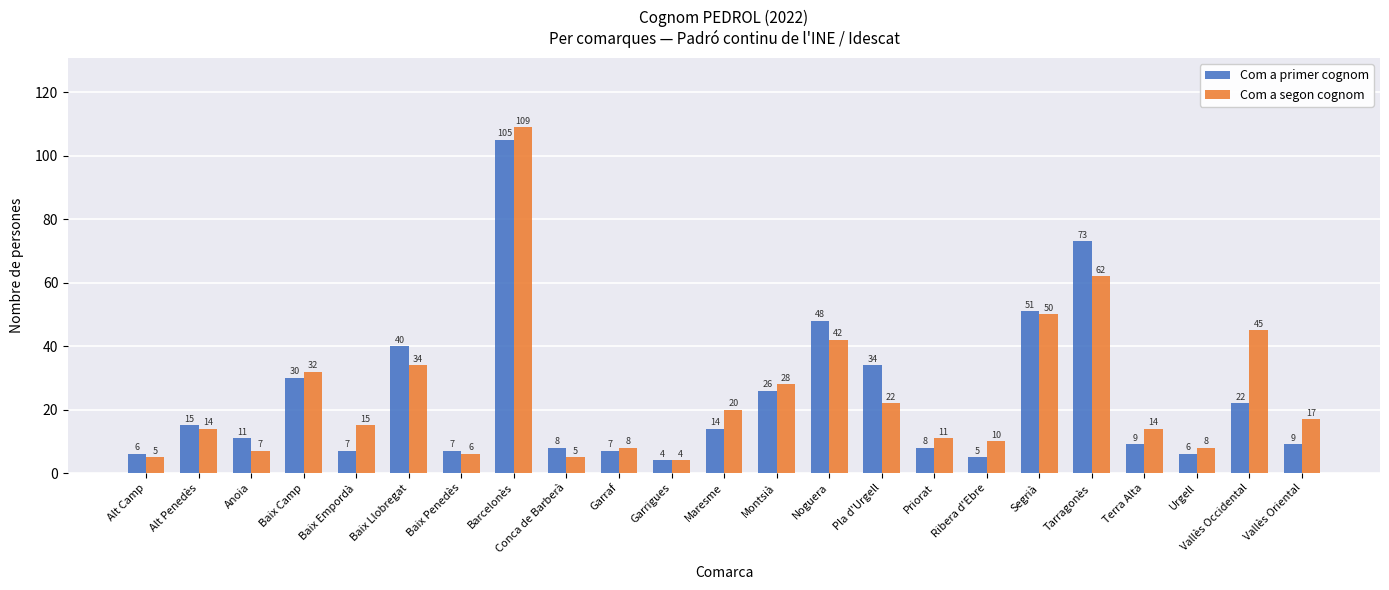

Reading left to right, extract all data points from this chart.

Com a primer cognom: Alt Camp=6	Alt Penedès=15	Anoia=11	Baix Camp=30	Baix Empordà=7	Baix Llobregat=40	Baix Penedès=7	Barcelonès=105	Conca de Barberà=8	Garraf=7	Garrigues=4	Maresme=14	Montsià=26	Noguera=48	Pla d'Urgell=34	Priorat=8	Ribera d'Ebre=5	Segrià=51	Tarragonès=73	Terra Alta=9	Urgell=6	Vallès Occidental=22	Vallès Oriental=9
Com a segon cognom: Alt Camp=5	Alt Penedès=14	Anoia=7	Baix Camp=32	Baix Empordà=15	Baix Llobregat=34	Baix Penedès=6	Barcelonès=109	Conca de Barberà=5	Garraf=8	Garrigues=4	Maresme=20	Montsià=28	Noguera=42	Pla d'Urgell=22	Priorat=11	Ribera d'Ebre=10	Segrià=50	Tarragonès=62	Terra Alta=14	Urgell=8	Vallès Occidental=45	Vallès Oriental=17